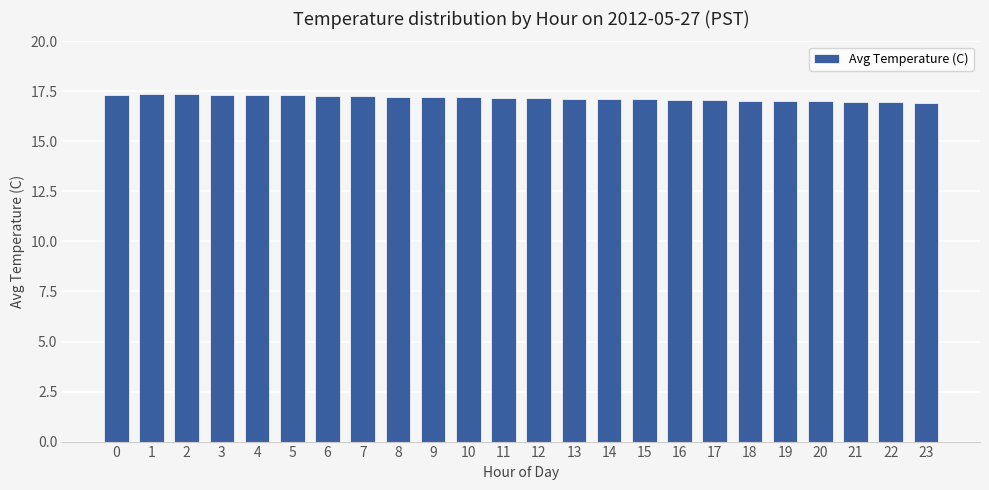

What is the maximum value shown in the chart?

17.4